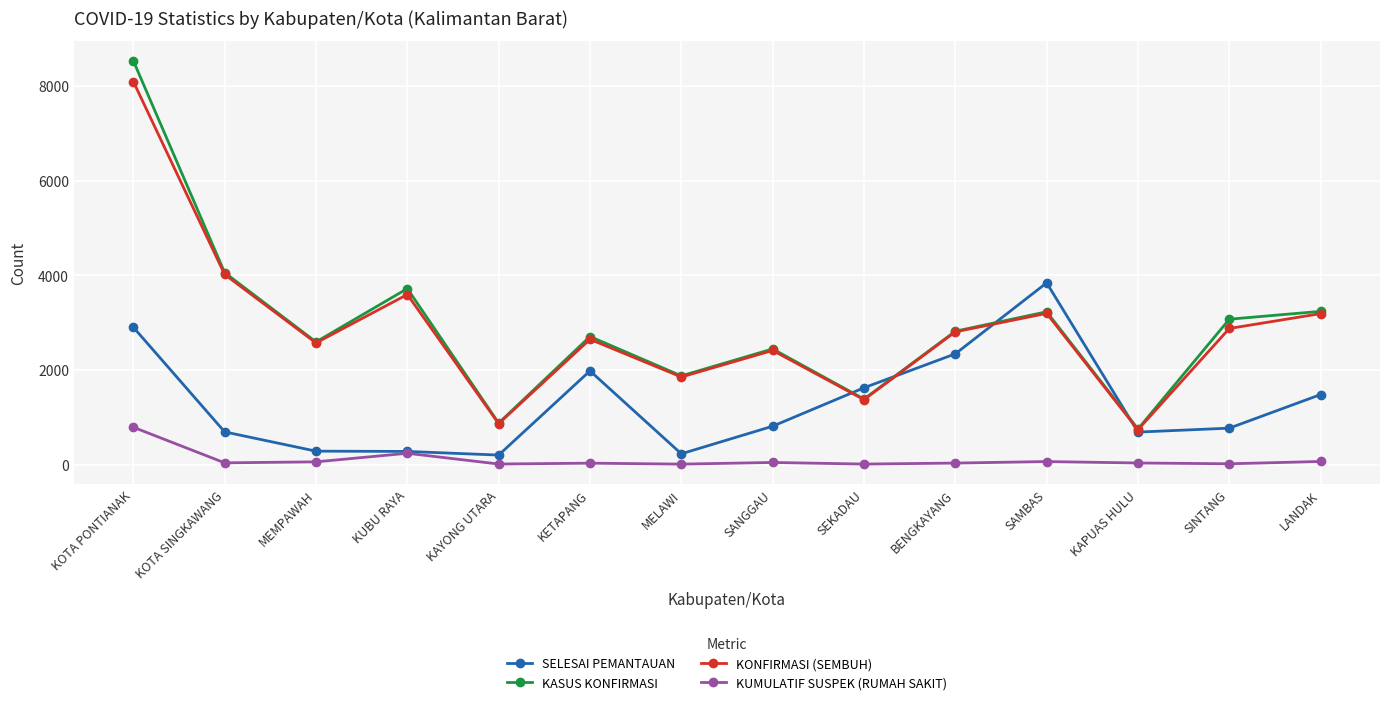

How many lines are shown in the chart?

4